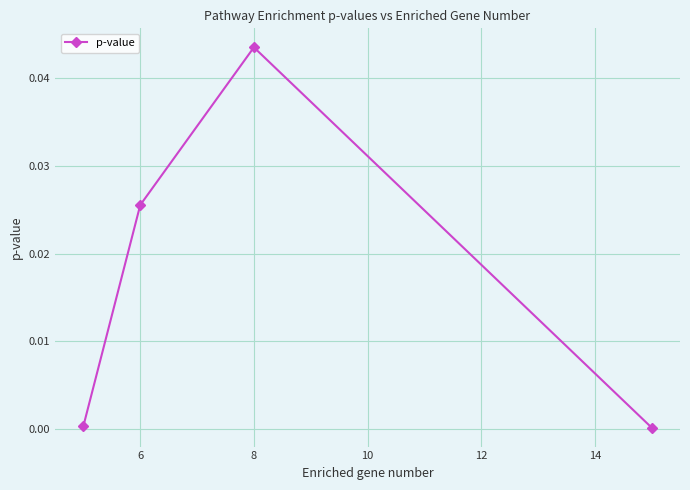

True or false: there are more than 0 points higher than both neighbors.

True